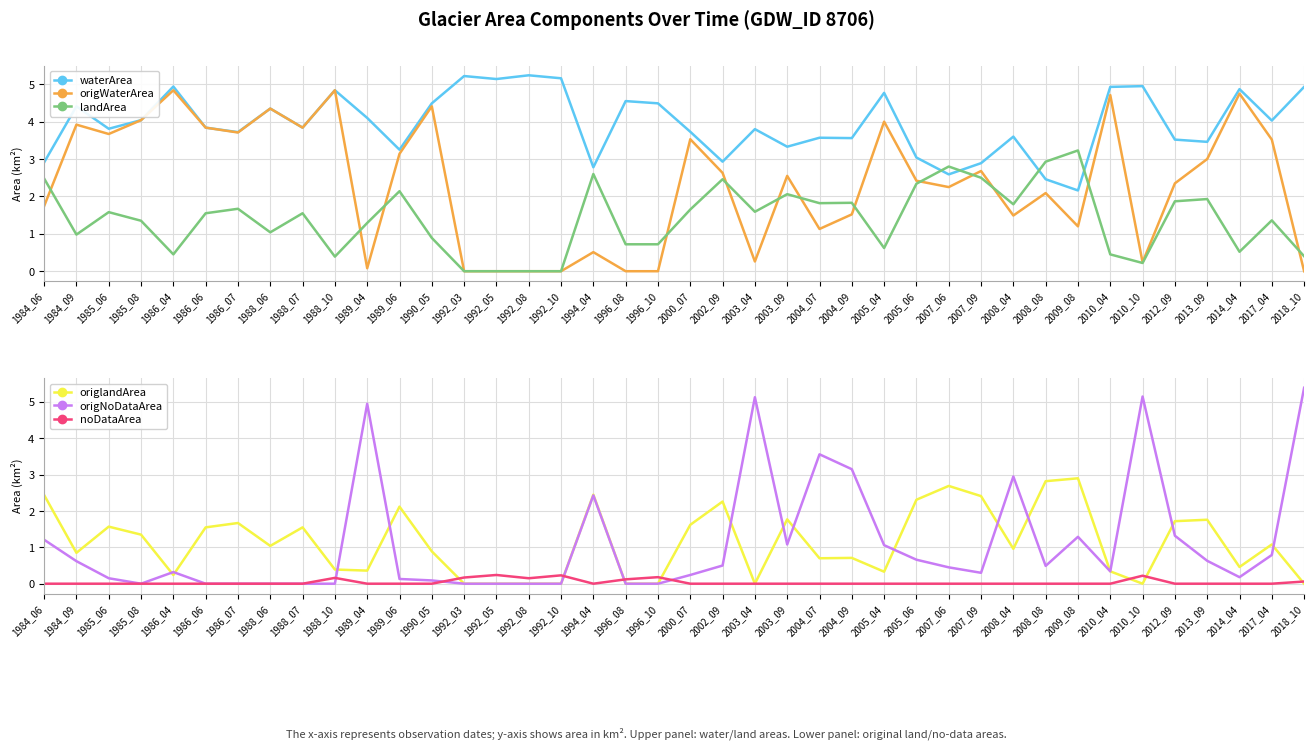

What is the maximum value shown in the chart?

5.4